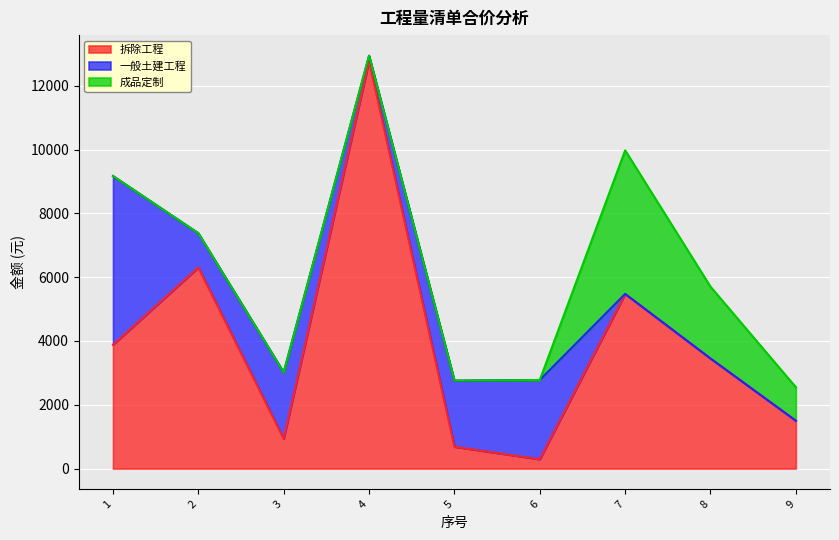

Where does the 一般土建工程 series first go above 1073?

1